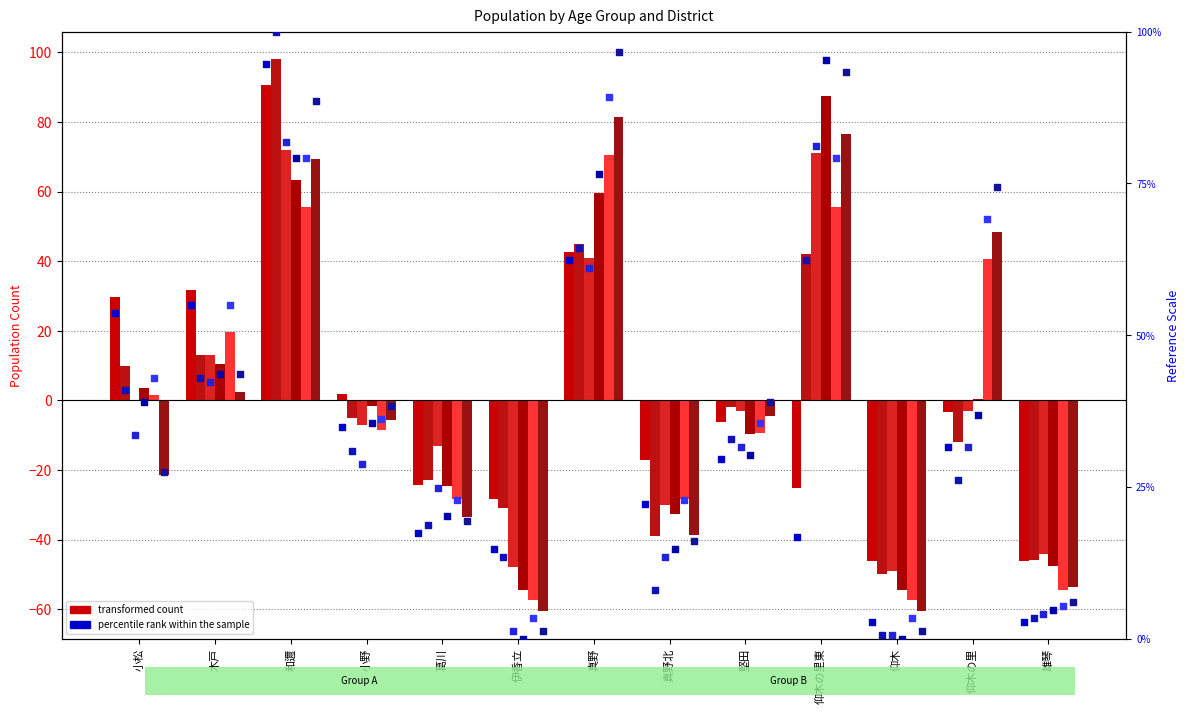

What is the total value across all series at 木戸?

155.7